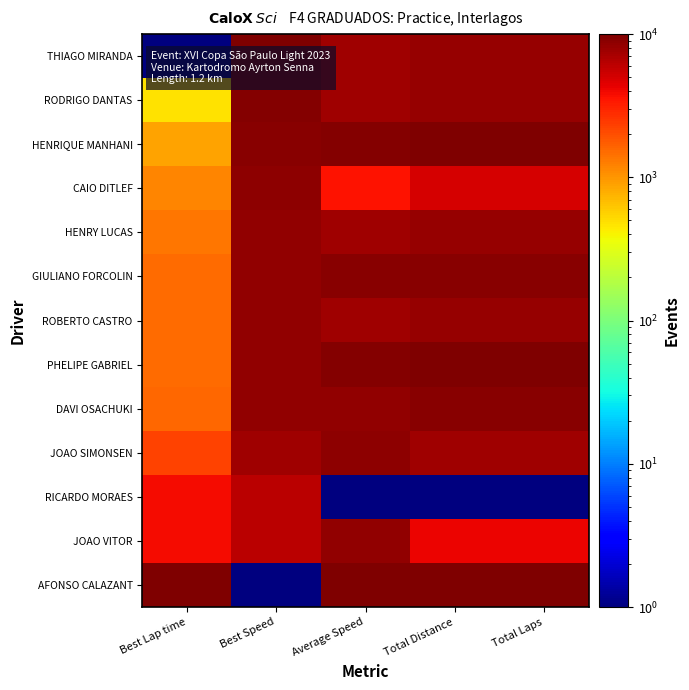

What is the spread (max minus min) of values at Total Laps?

9999.0